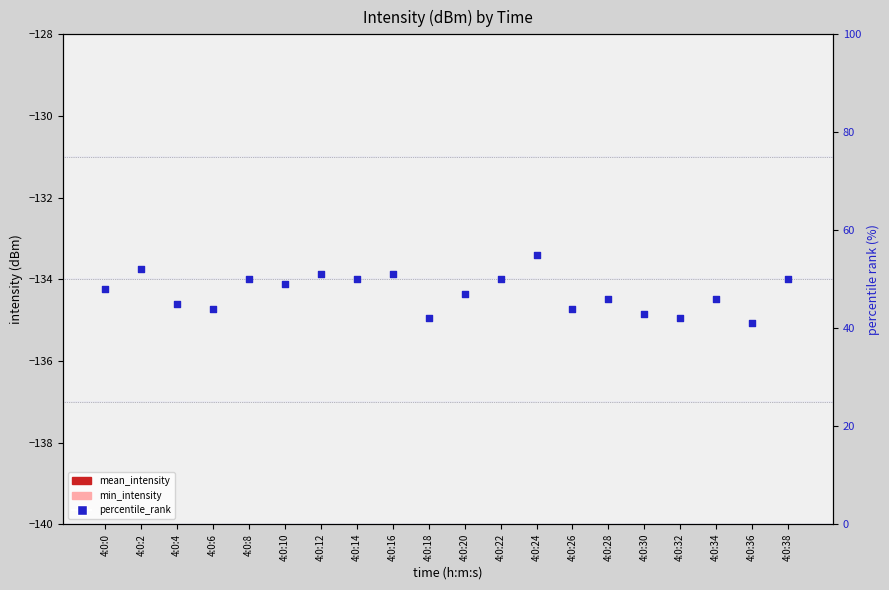

Which series reaches the maximum Y coordinate?

percentile_rank